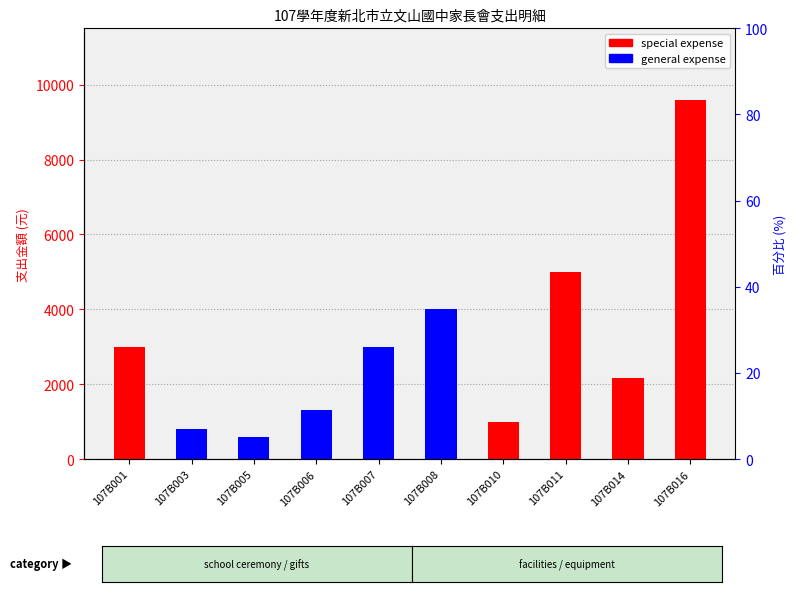

What is the difference between the highest and lowest values at 107B011?

5000